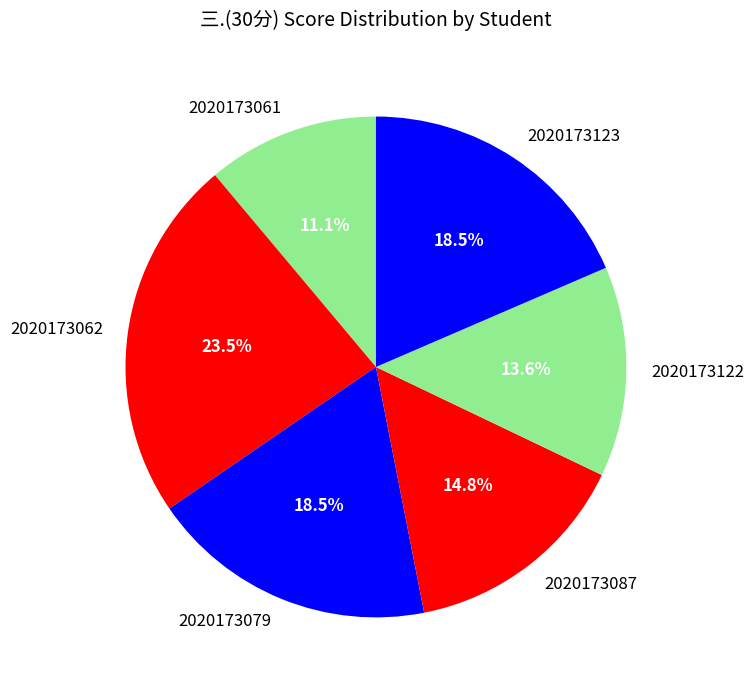

How many slices are in this pie chart?

6